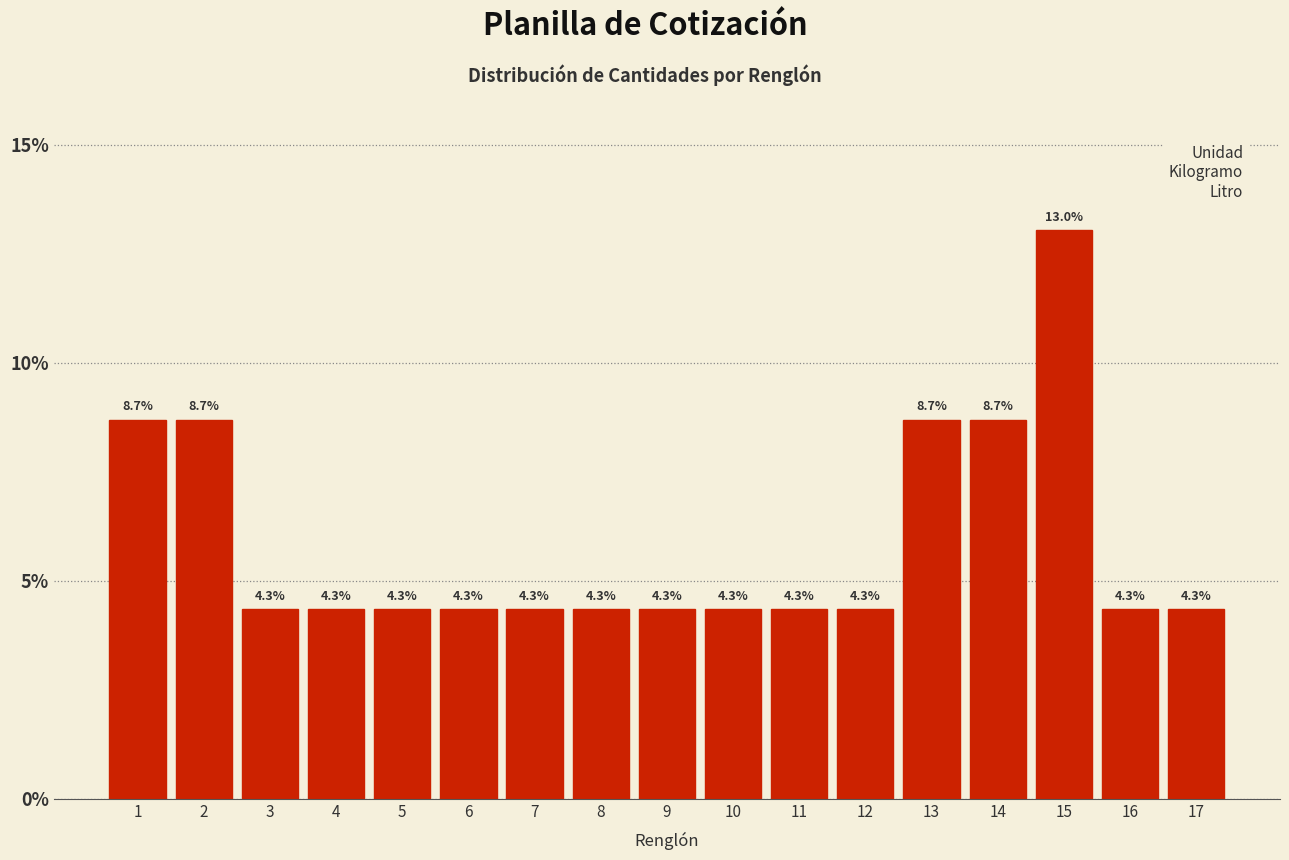

Reading right to left, transcribe all the data shown in this chart.

4.3	4.3	13.0	8.7	8.7	4.3	4.3	4.3	4.3	4.3	4.3	4.3	4.3	4.3	4.3	8.7	8.7